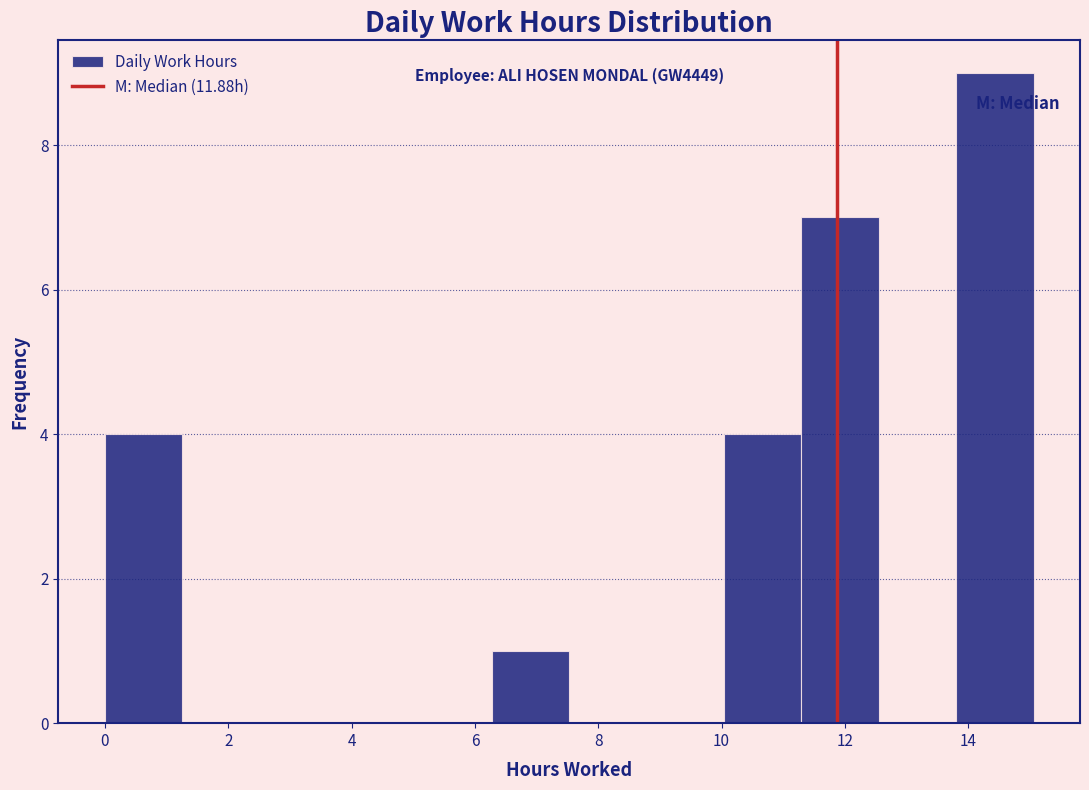

Which range on the x-axis has the tallest bar?

13.8 to 15.0